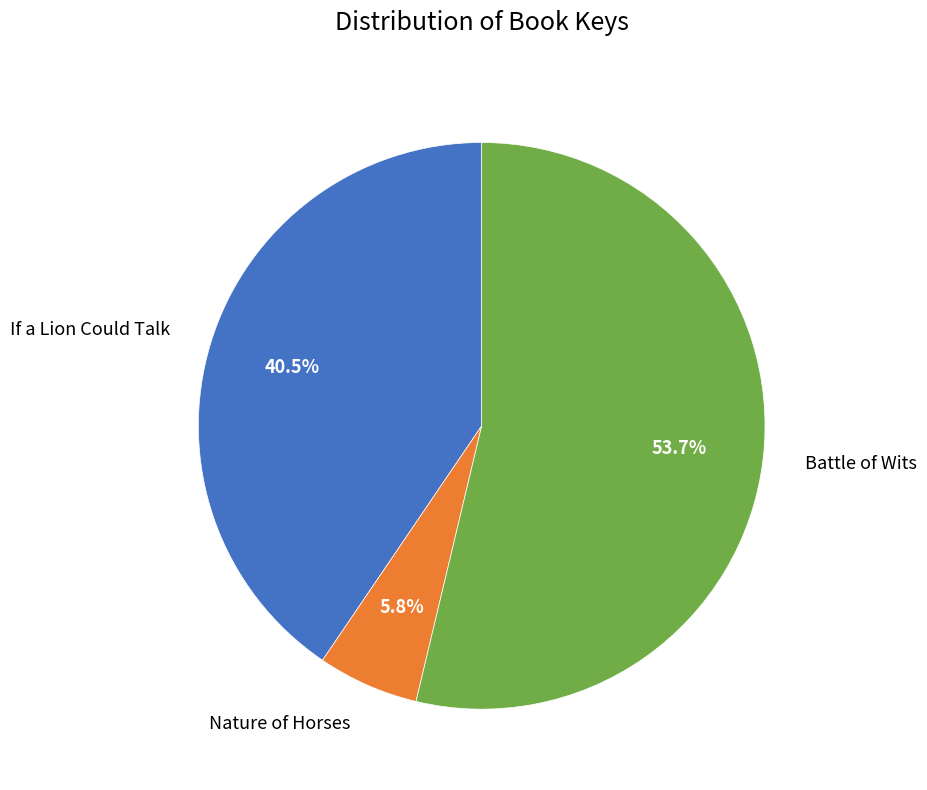

Count the number of slices in the pie.

3